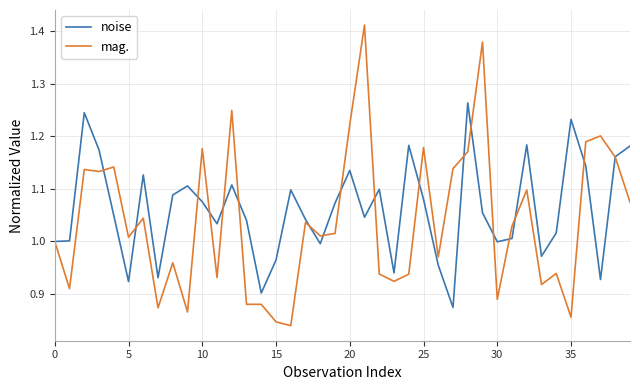

How many series are shown in this chart?

2